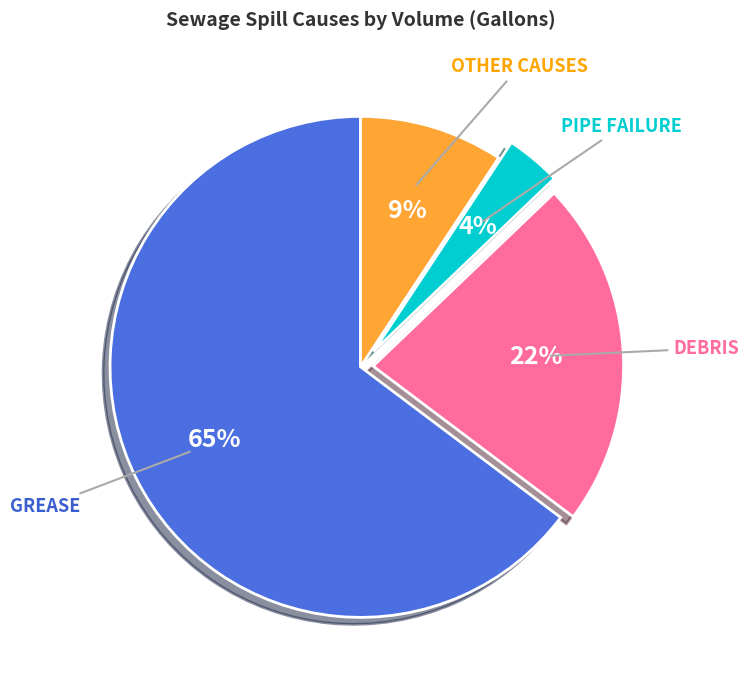

To the nearest percent, what is the average slice percentage?

25%